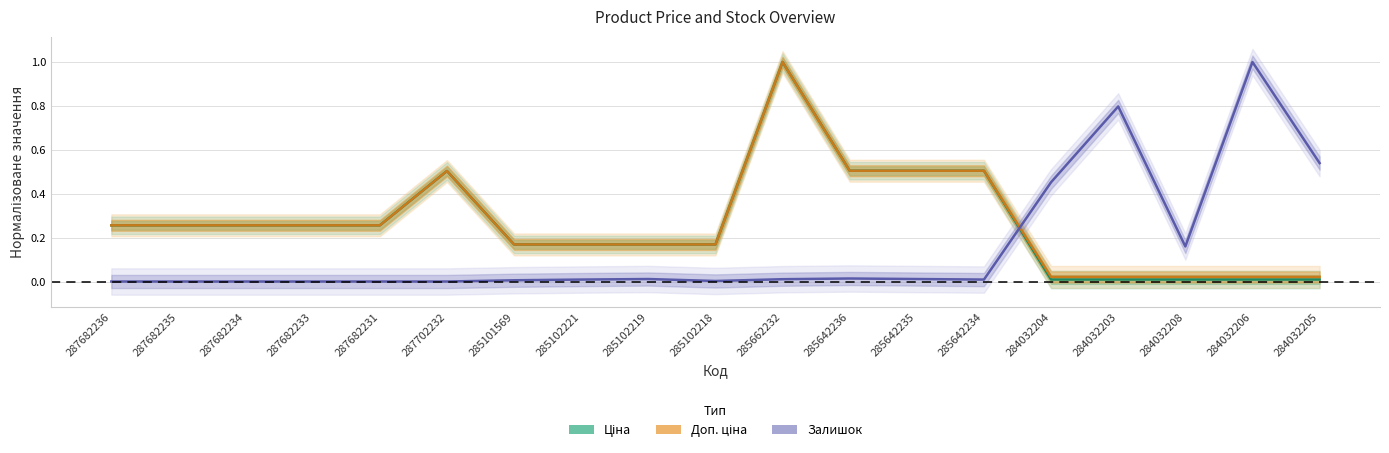

How many lines are shown in the chart?

3